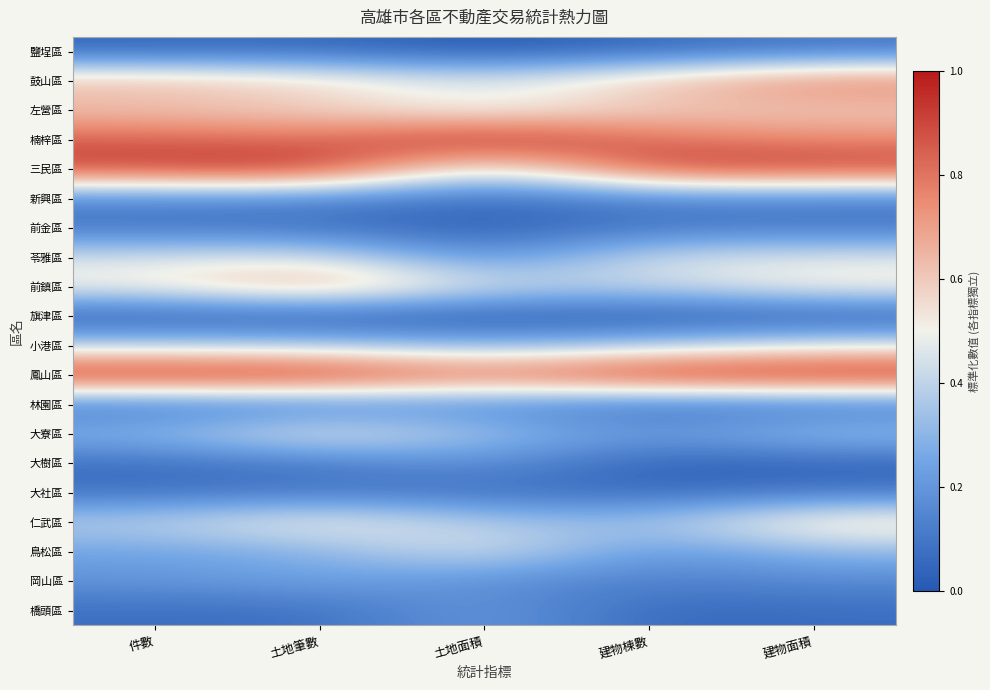

Reading left to right, what are all the values shown in this chart?

鹽埕區: 件數=0.0	土地筆數=0.1	土地面積=0.0	建物棟數=0.1	建物面積=0.1
鼓山區: 件數=0.6	土地筆數=0.6	土地面積=0.5	建物棟數=0.6	建物面積=0.8
左營區: 件數=0.6	土地筆數=0.6	土地面積=0.5	建物棟數=0.6	建物面積=0.6
楠梓區: 件數=0.8	土地筆數=0.8	土地面積=1.0	建物棟數=0.8	建物面積=0.8
三民區: 件數=0.9	土地筆數=1.0	土地面積=0.4	建物棟數=0.9	建物面積=0.9
新興區: 件數=0.1	土地筆數=0.2	土地面積=0.1	建物棟數=0.1	建物面積=0.1
前金區: 件數=0.1	土地筆數=0.1	土地面積=0.0	建物棟數=0.1	建物面積=0.1
苓雅區: 件數=0.4	土地筆數=0.5	土地面積=0.2	建物棟數=0.4	建物面積=0.5
前鎮區: 件數=0.5	土地筆數=0.7	土地面積=0.4	建物棟數=0.4	建物面積=0.5
旗津區: 件數=0.0	土地筆數=0.0	土地面積=0.0	建物棟數=0.0	建物面積=0.0
小港區: 件數=0.4	土地筆數=0.4	土地面積=0.3	建物棟數=0.4	建物面積=0.5
鳳山區: 件數=1.0	土地筆數=1.0	土地面積=0.8	建物棟數=1.0	建物面積=1.0
林園區: 件數=0.1	土地筆數=0.1	土地面積=0.2	建物棟數=0.1	建物面積=0.1
大寮區: 件數=0.3	土地筆數=0.5	土地面積=0.3	建物棟數=0.2	建物面積=0.3
大樹區: 件數=0.1	土地筆數=0.1	土地面積=0.2	建物棟數=0.0	建物面積=0.0
大社區: 件數=0.1	土地筆數=0.1	土地面積=0.1	建物棟數=0.1	建物面積=0.1
仁武區: 件數=0.4	土地筆數=0.5	土地面積=0.4	建物棟數=0.3	建物面積=0.6
鳥松區: 件數=0.2	土地筆數=0.3	土地面積=0.5	建物棟數=0.2	建物面積=0.3
岡山區: 件數=0.2	土地筆數=0.2	土地面積=0.2	建物棟數=0.1	建物面積=0.2
橋頭區: 件數=0.1	土地筆數=0.1	土地面積=0.2	建物棟數=0.1	建物面積=0.1